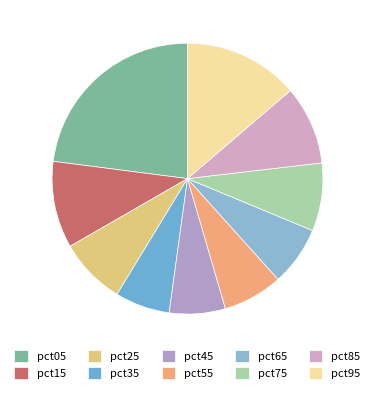

To the nearest percent, what is the difference between the pct85 and pct15 slice percentages?

1%